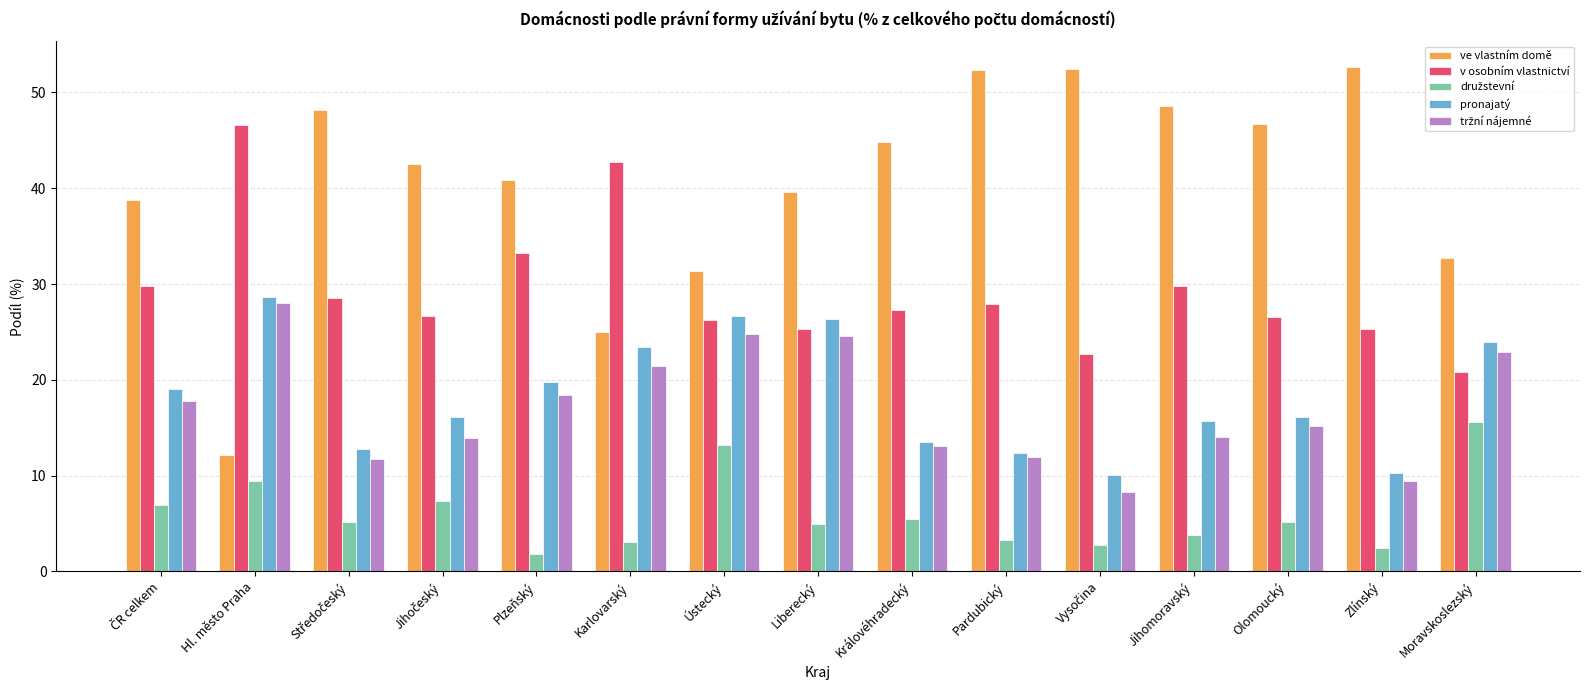

What is the spread (max minus min) of values at Pardubický?

49.0